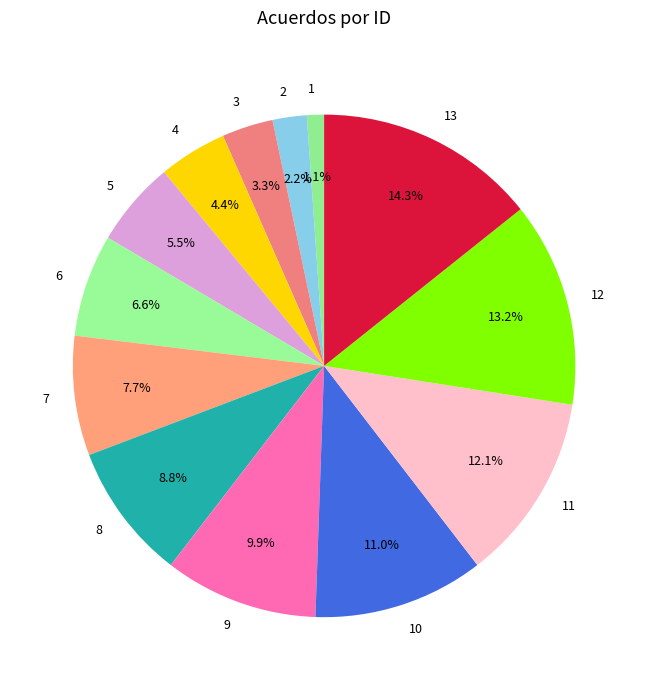

Between 6 and 2, which is larger?

6